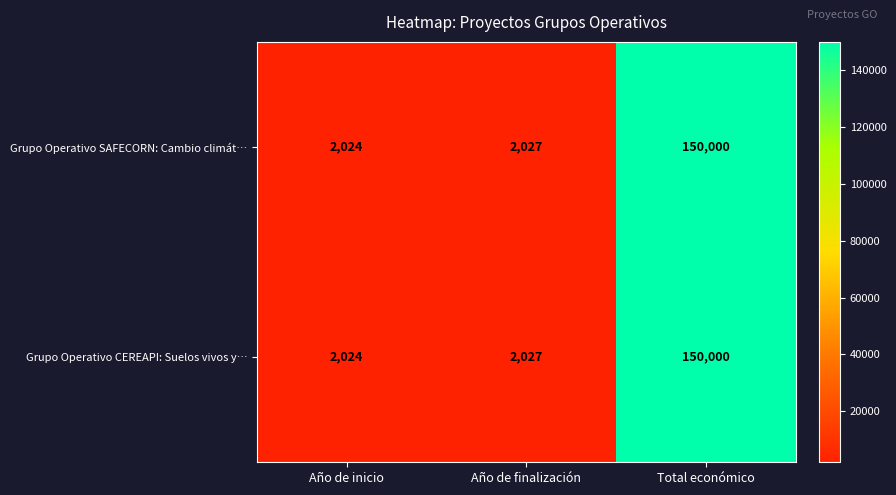

What is the average value of the Grupo Operativo SAFECORN: Cambio climát… series?

51350